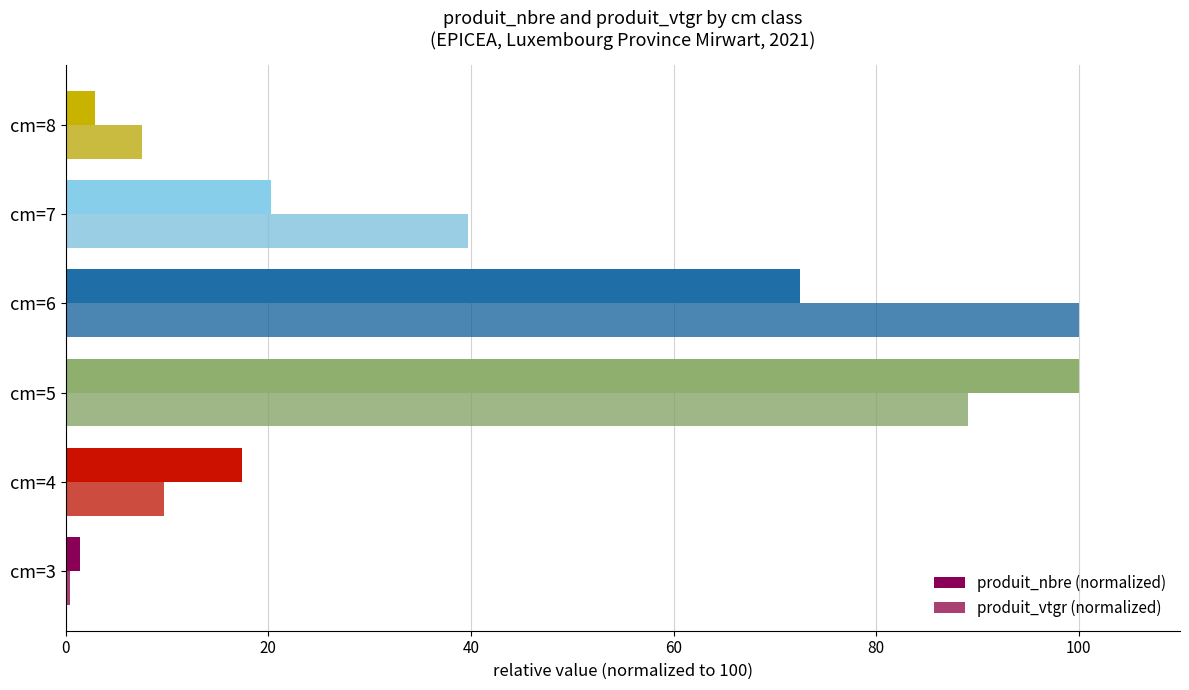

Rank the categories by produit_vtgr (normalized) value from highest to lowest.

cm=6, cm=5, cm=7, cm=4, cm=8, cm=3